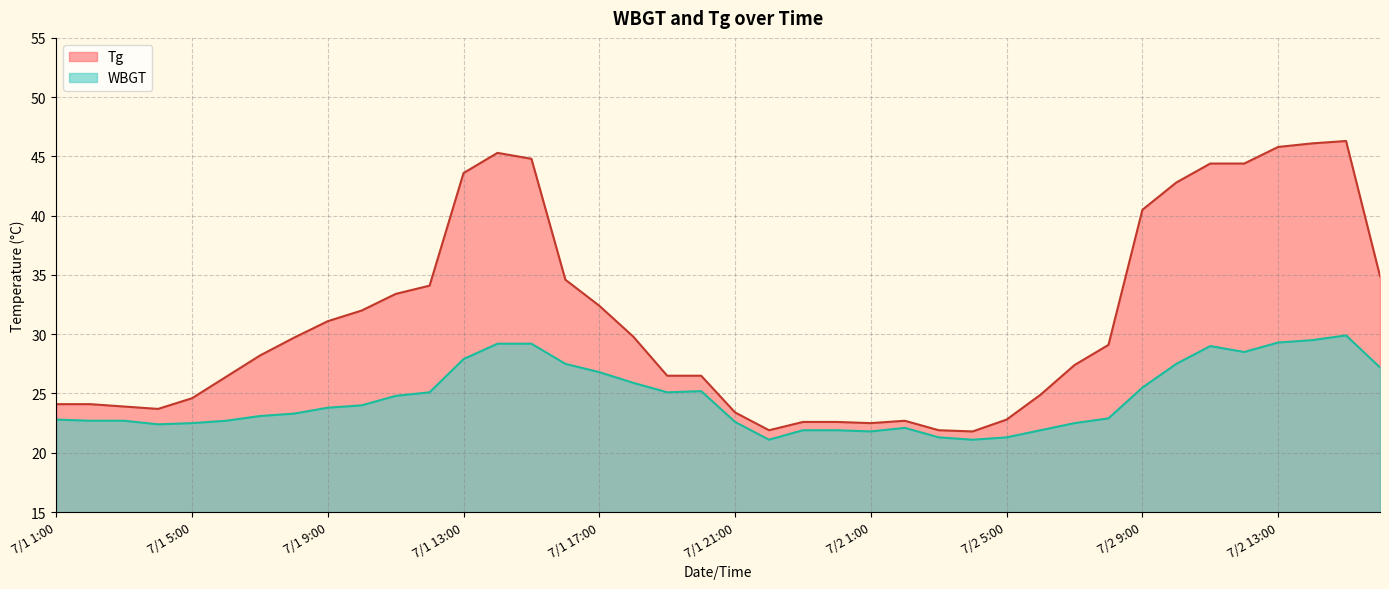

What is the difference between the maximum and second lowest values in the Tg series?

24.4